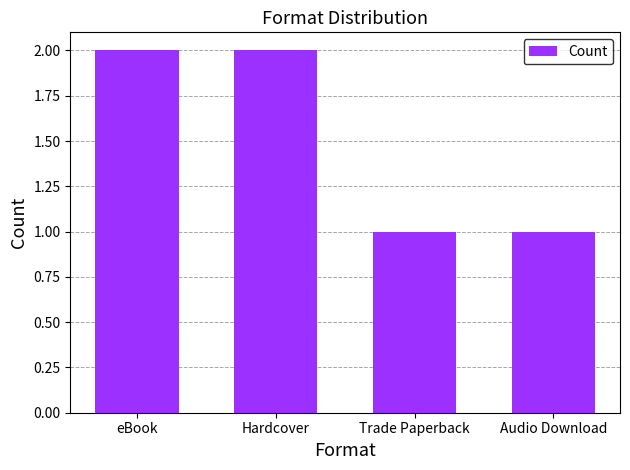

The value at eBook is 2. True or false?

True